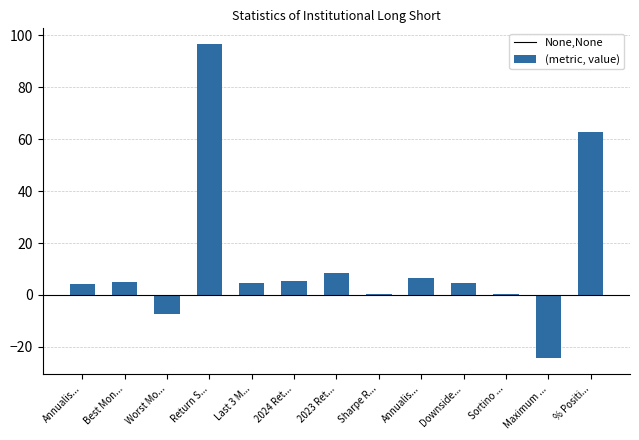

Which has a higher value, Annualis... or 2023 Ret...?

2023 Ret...